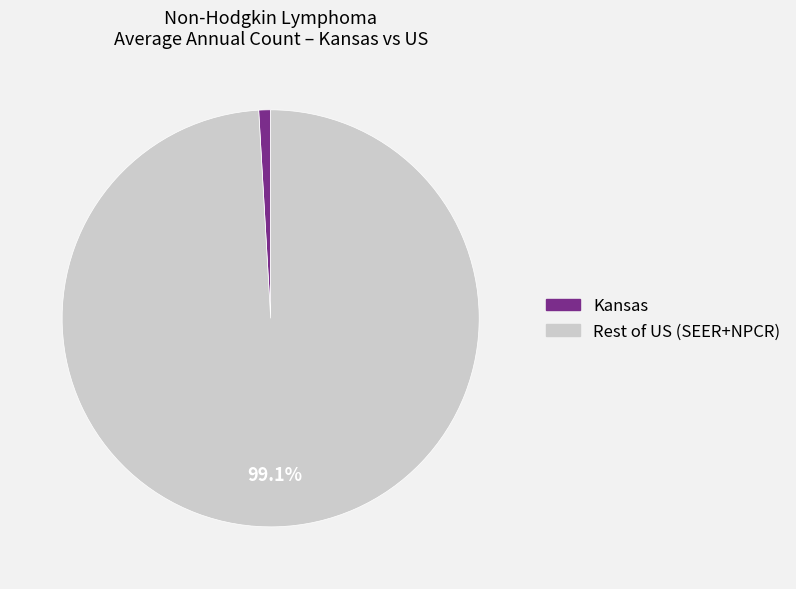

Is there any slice that represents more than half of the pie?

Yes